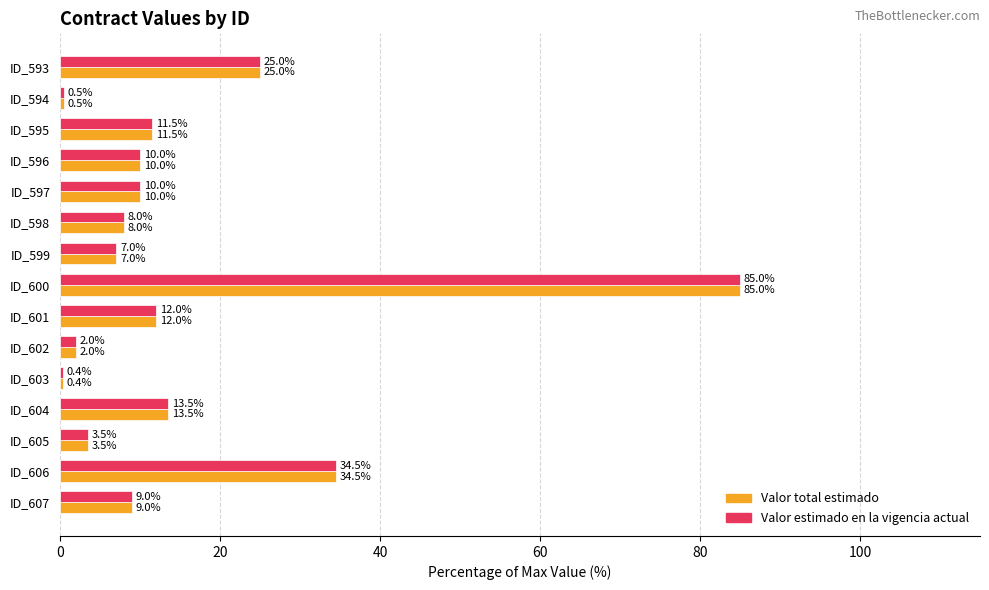

At which category does the chart reach its minimum across all series?

ID_603